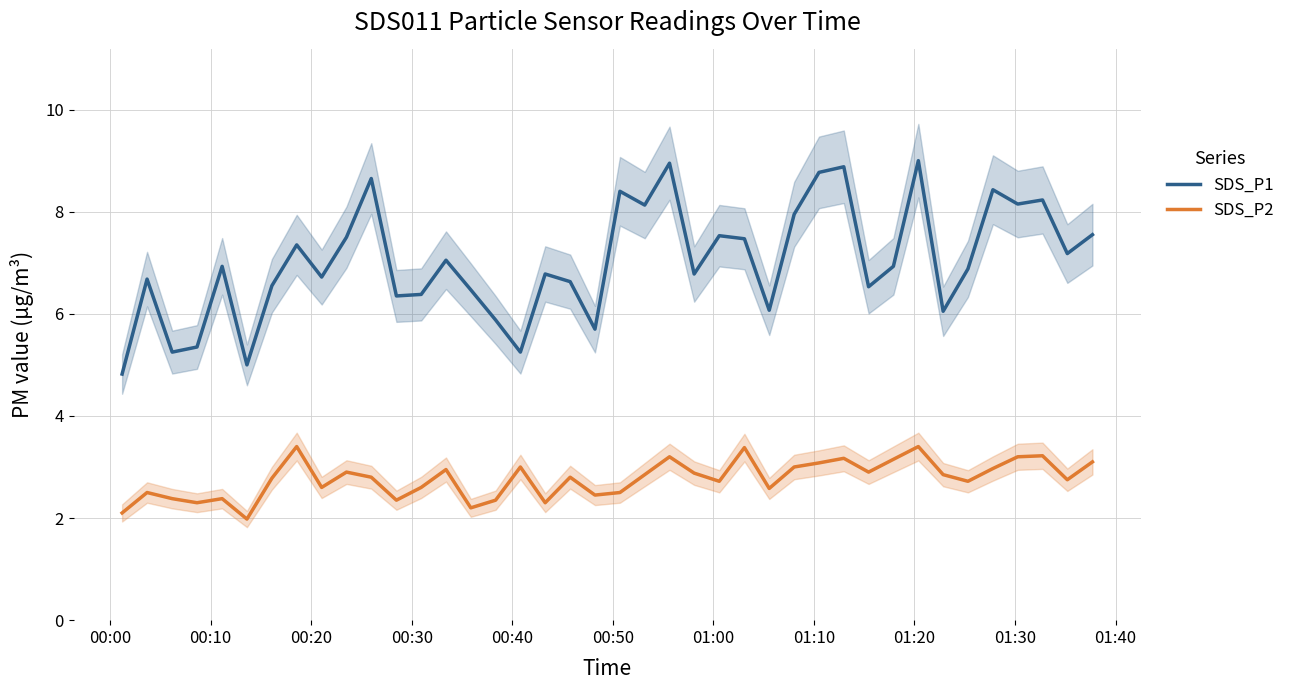

True or false: SDS_P2 and SDS_P1 cross at least once.

False